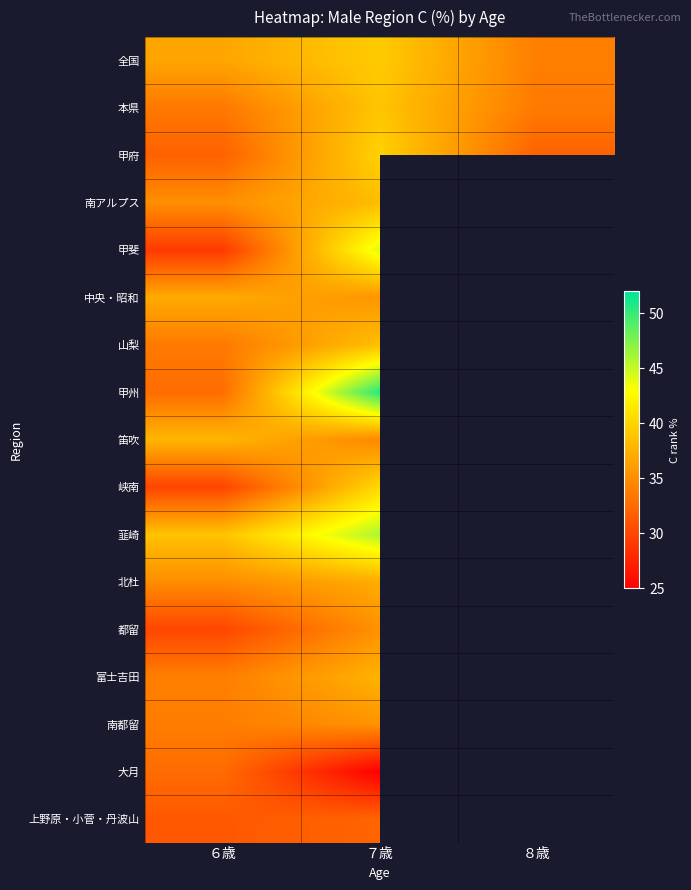

How many positive values does the 笛吹 series have?

2